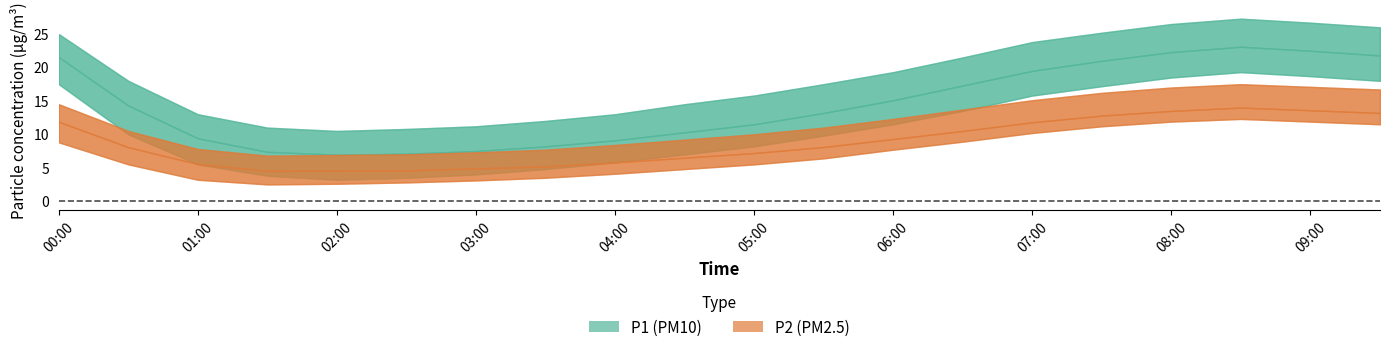

Reading left to right, extract all data points from this chart.

P1: 21.6	14.3	9.4	7.4	7.0	7.1	7.5	8.2	9.1	10.3	11.5	13.2	15.1	17.3	19.5	21.0	22.3	23.1	22.5	21.8
P1_upper: 25.0	18.0	13.0	11.0	10.5	10.8	11.2	12.0	13.0	14.5	15.8	17.5	19.3	21.5	23.8	25.2	26.5	27.3	26.7	26.0
P1_lower: 17.5	10.0	5.5	3.8	3.2	3.5	4.0	4.8	5.8	7.0	8.2	9.8	11.5	13.5	15.8	17.2	18.5	19.3	18.7	18.0
P2: 11.9	8.1	5.5	4.5	4.5	4.6	4.9	5.2	5.8	6.5	7.2	8.1	9.3	10.5	11.8	12.8	13.5	14.0	13.6	13.2
P2_upper: 14.5	10.5	7.8	6.8	6.9	7.0	7.3	7.7	8.4	9.2	10.0	11.0	12.3	13.7	15.1	16.2	17.0	17.5	17.1	16.7
P2_lower: 8.8	5.5	3.2	2.5	2.6	2.8	3.1	3.5	4.1	4.8	5.5	6.4	7.7	8.9	10.2	11.2	11.9	12.3	11.9	11.5